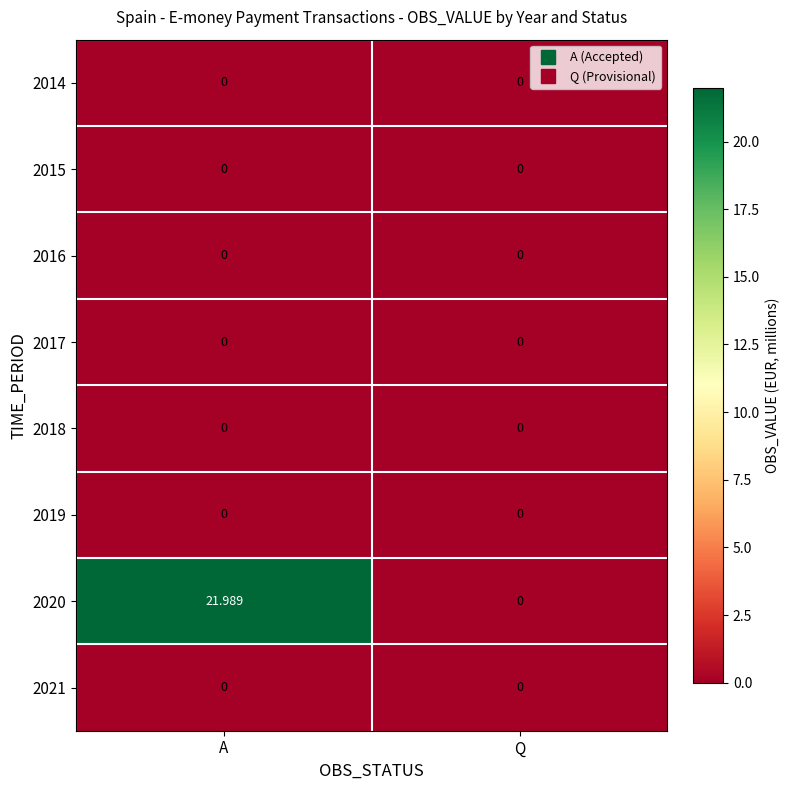

What is the spread (max minus min) of values at A?

22.0